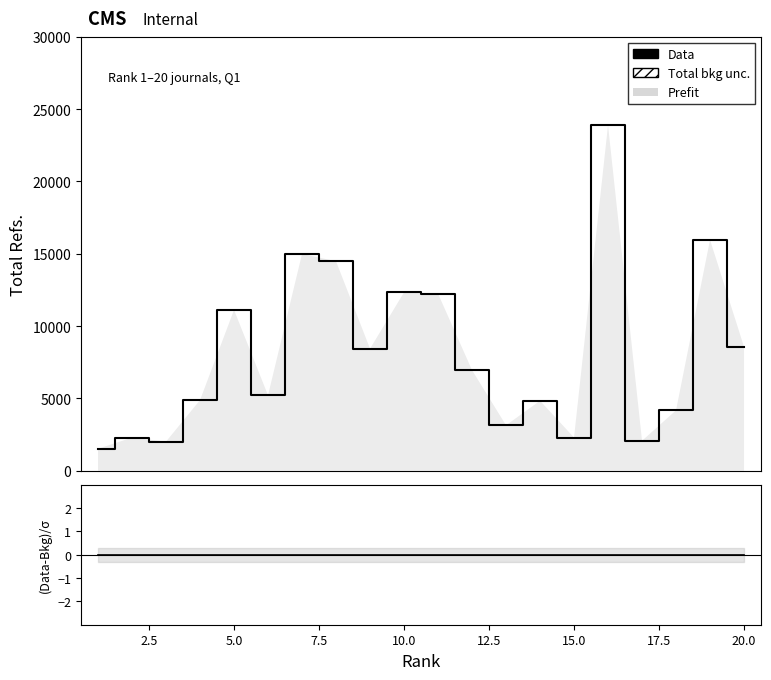

Reading left to right, extract all data points from this chart.

Data: 1520	2288	2013	4882	11116	5213	14986	14482	8434	12330	12241	6954	3140	4837	2294	23890	2072	4174	15964	8559
(Data-Bkg)/σ: 0	0	0	0	0	0	0	0	0	0	0	0	0	0	0	0	0	0	0	0